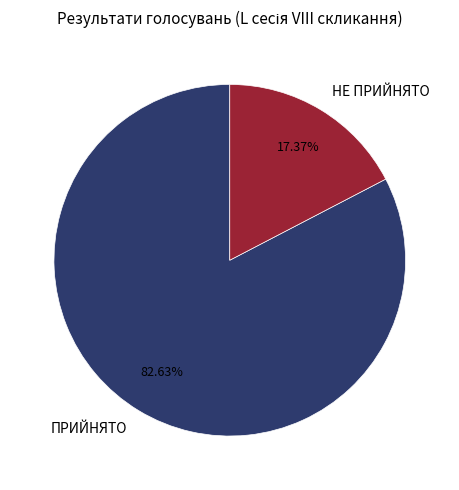

To the nearest percent, what is the combined percentage of ПРИЙНЯТО and НЕ ПРИЙНЯТО?

100%